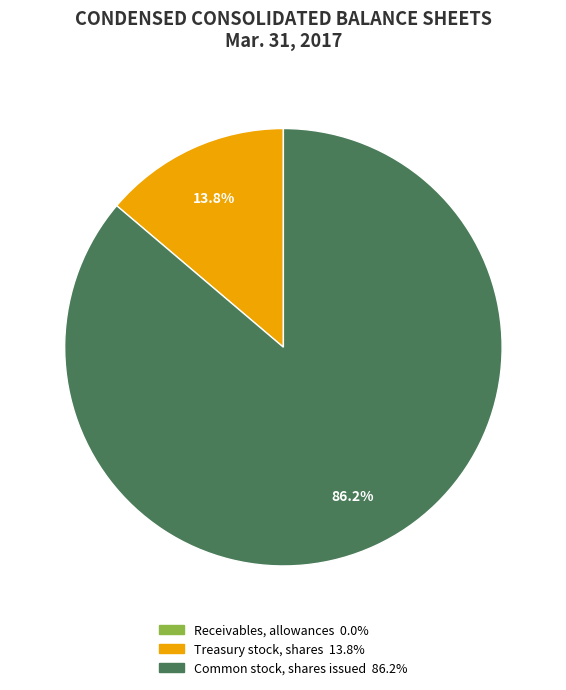

To the nearest percent, what is the difference between the largest and smallest slice percentages?

86%